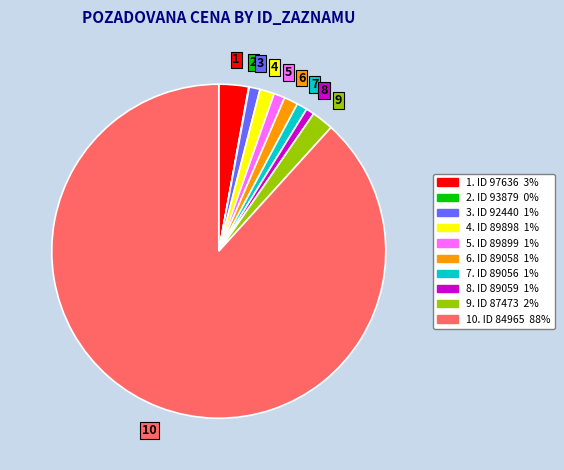

Is there a majority slice in this chart?

Yes